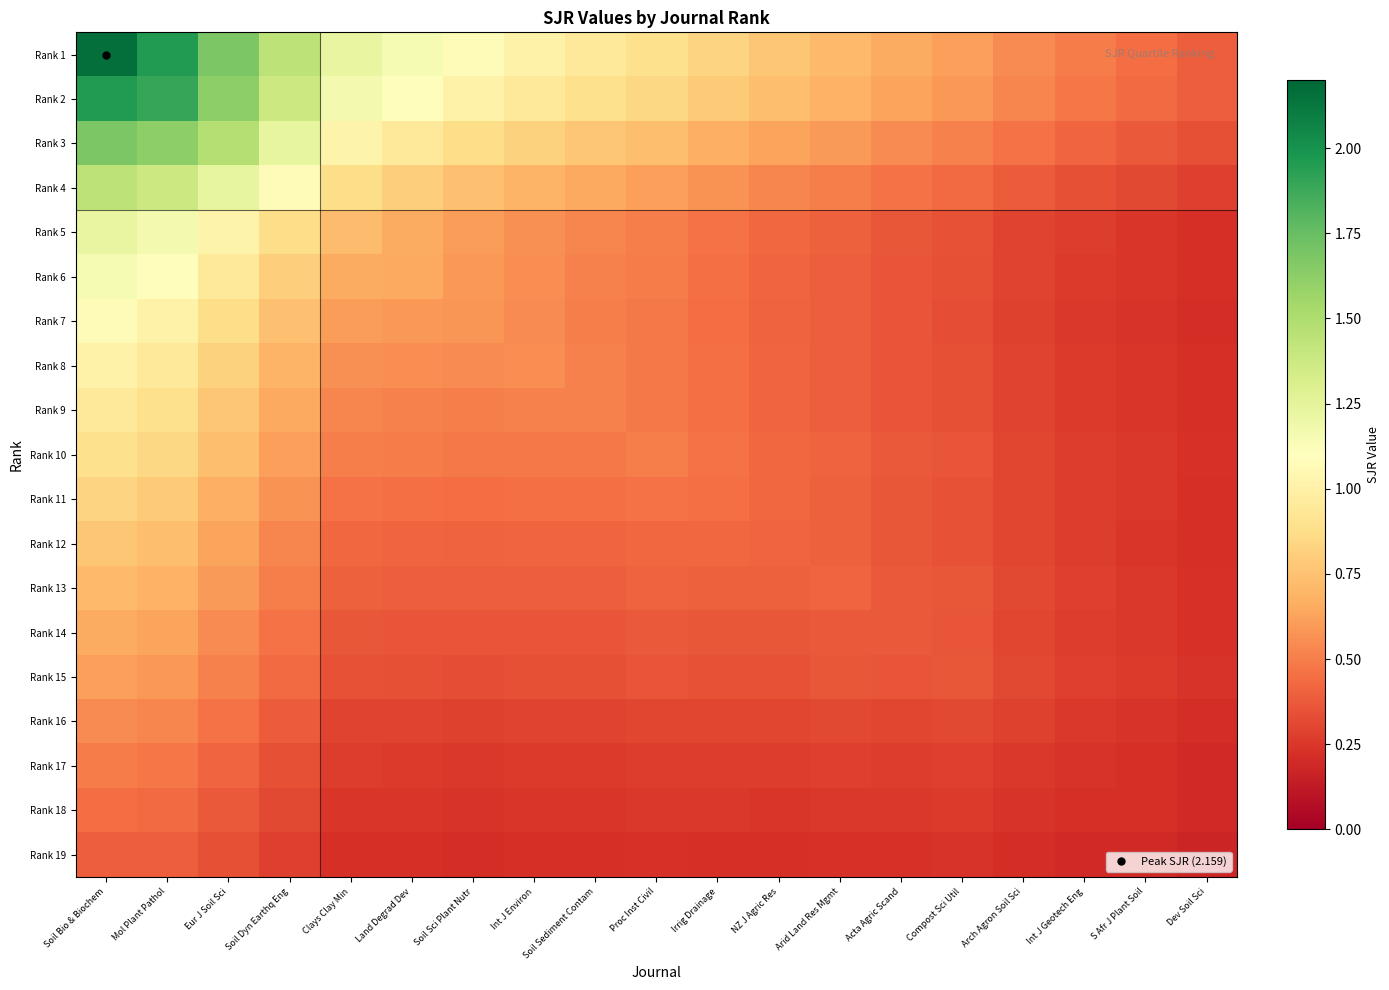

How many series are shown in this chart?

19